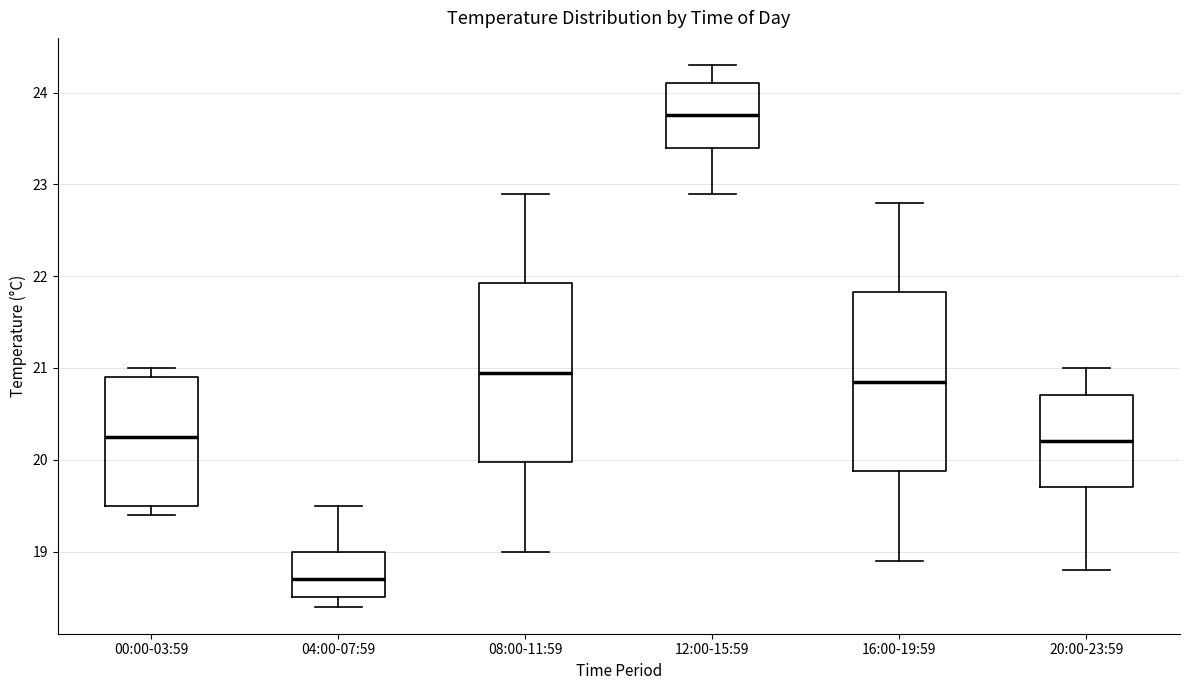

Where does the median line of the box for 12:00-15:59 sit on the y-axis? The values are not printed on the chart, so give them approximately, as read against the axis.

23.8